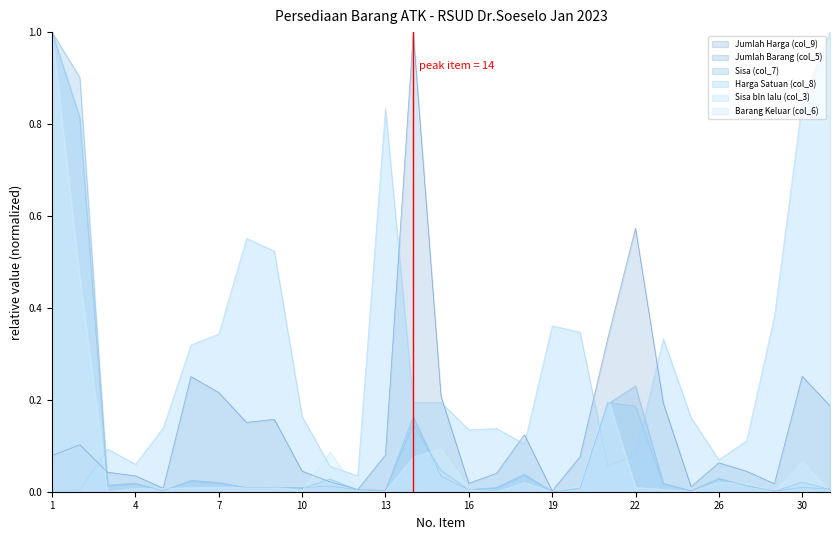

What is the difference between the maximum and minimum values in the Sisa (col_7) series?

1.0